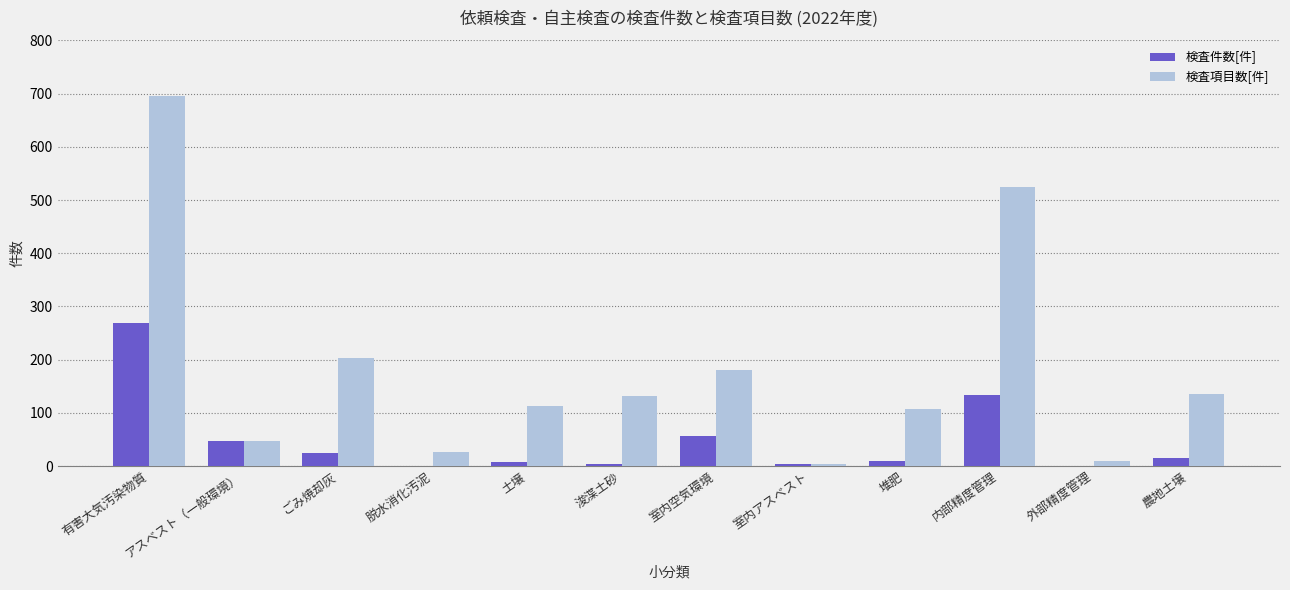

At which label does 検査件数[件] reach its peak?

有害大気汚染物質